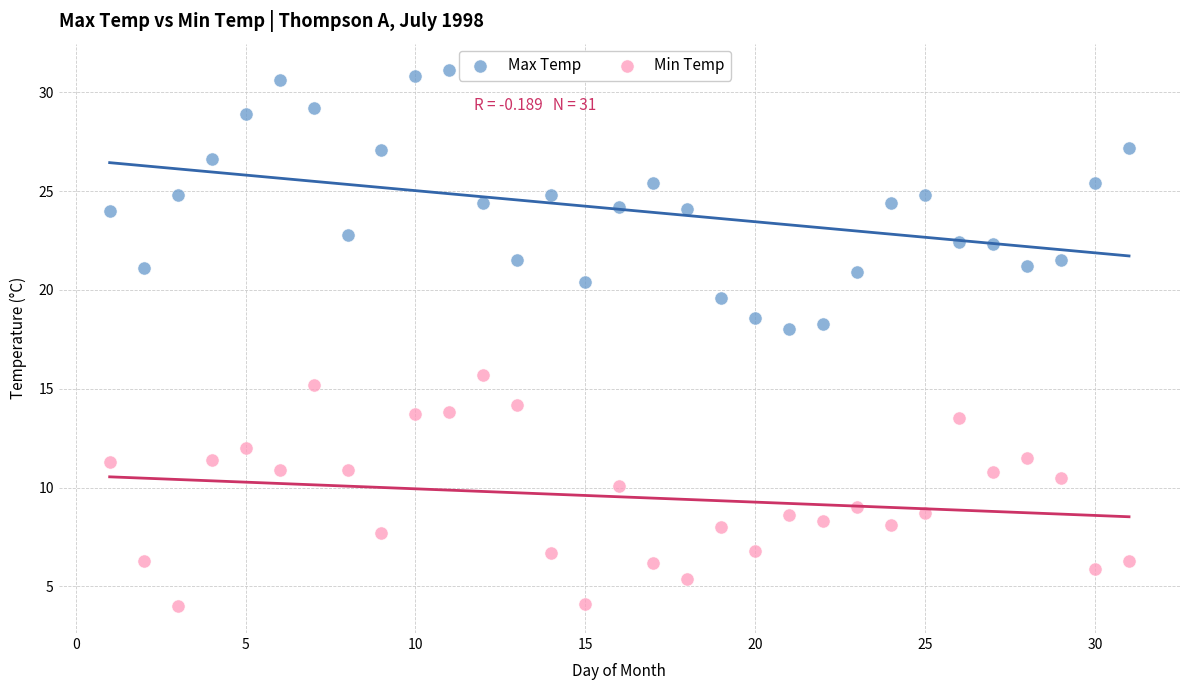

Across all series, what Y value is closest to 17?

18.0